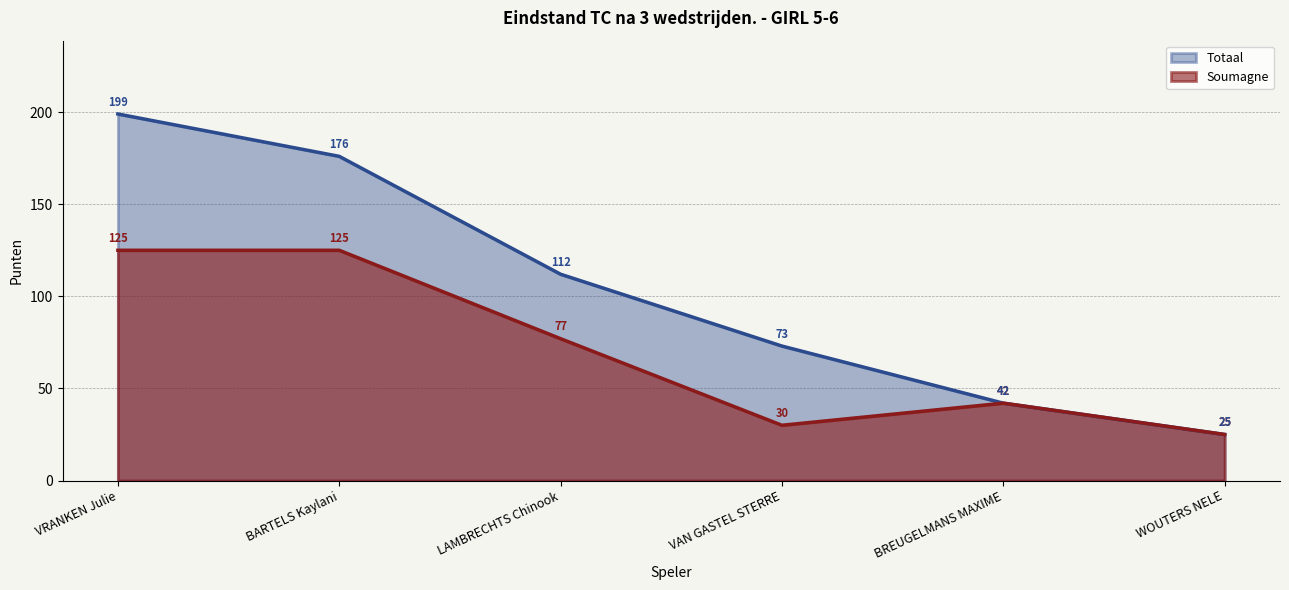

What is the minimum value for Totaal?

25